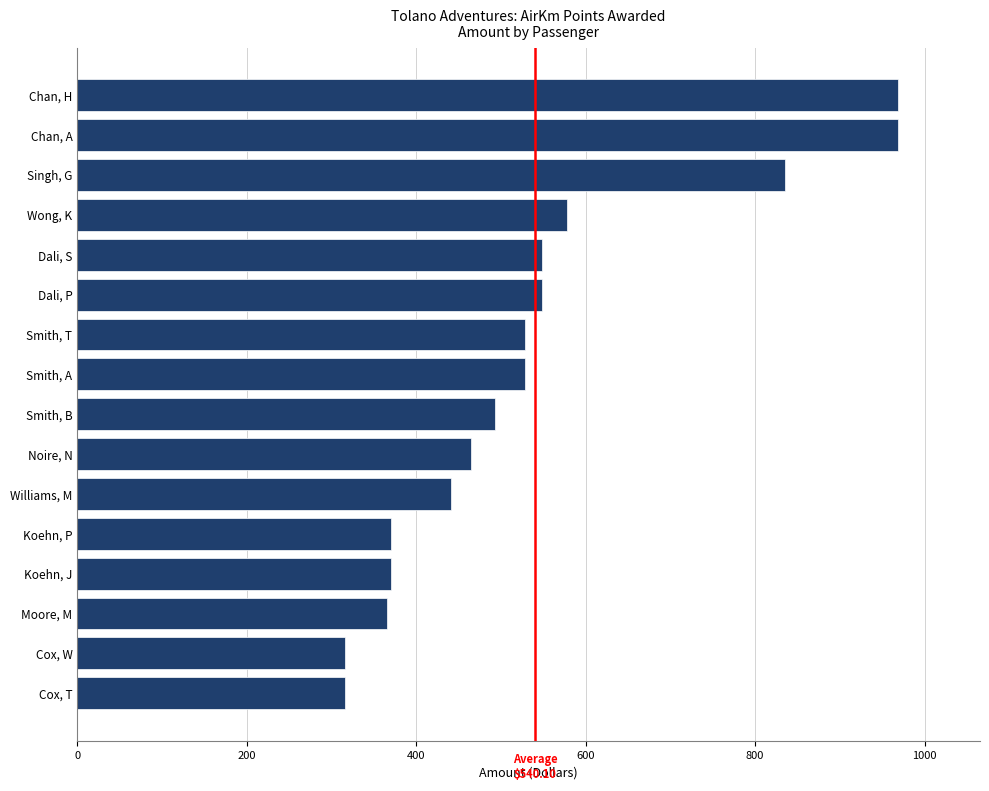

What is the change in value from Dali, P to Singh, G?

+287.4